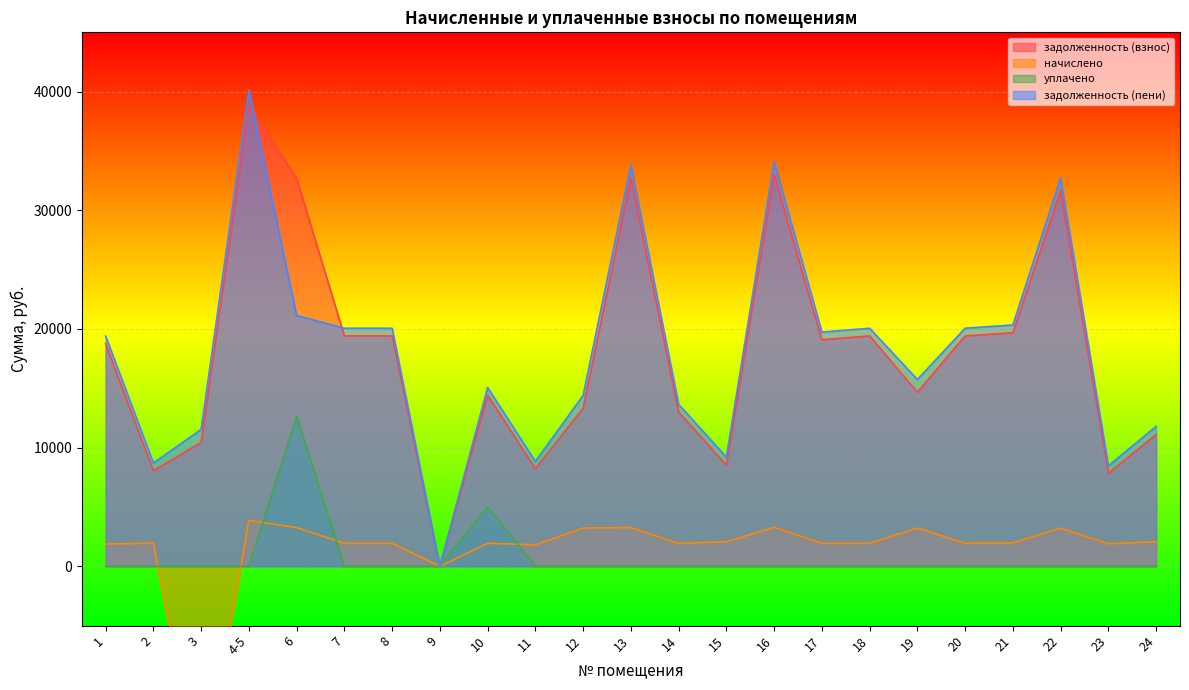

What is the average value of the уплачено series?

766.2